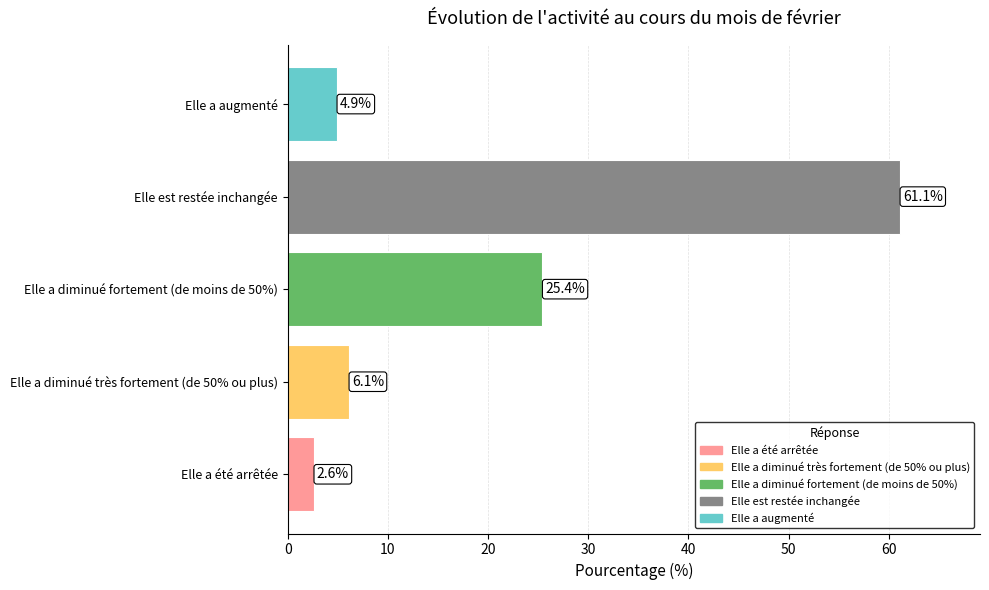

What is the average value?

20.0